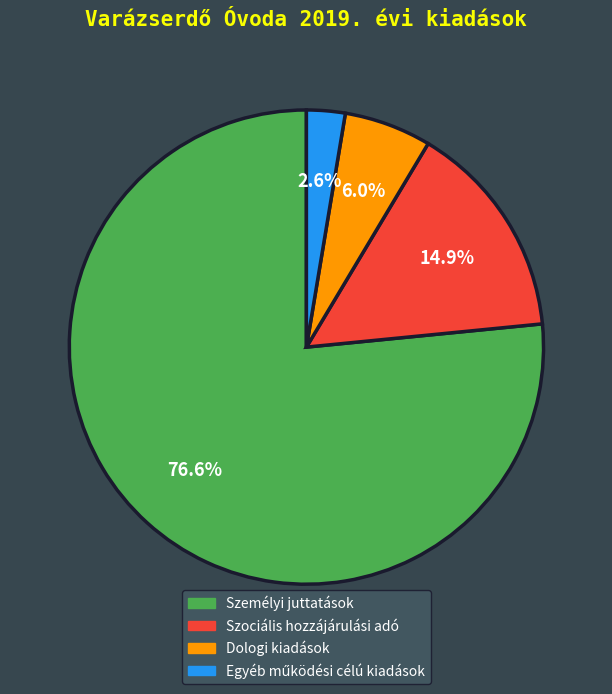

How many slices are in this pie chart?

4